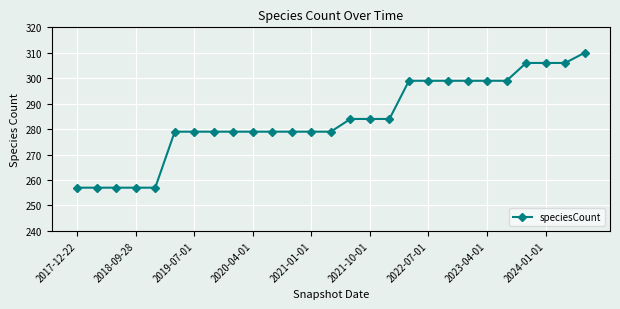

What is the minimum value shown in the chart?

257